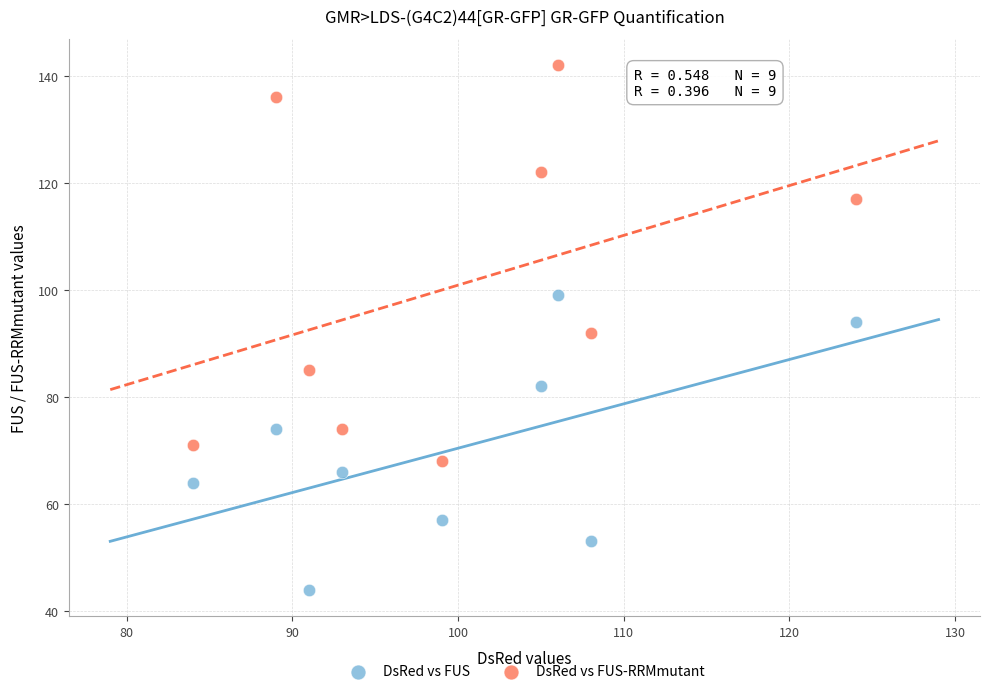

Which series contains the highest Y value?

DsRed vs FUS-RRMmutant